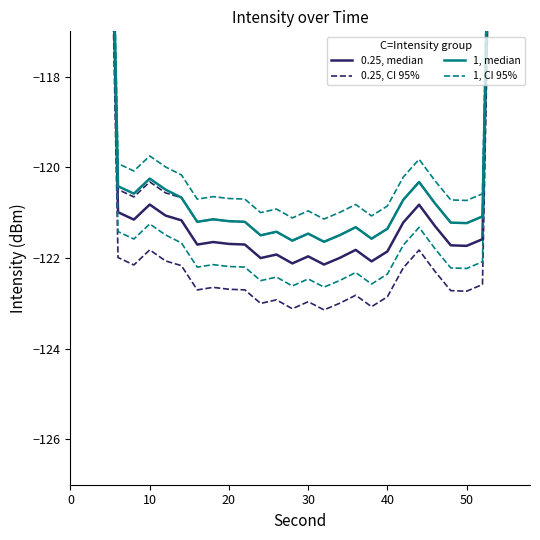

True or false: 0.25, median and 1, median intersect in this chart.

False